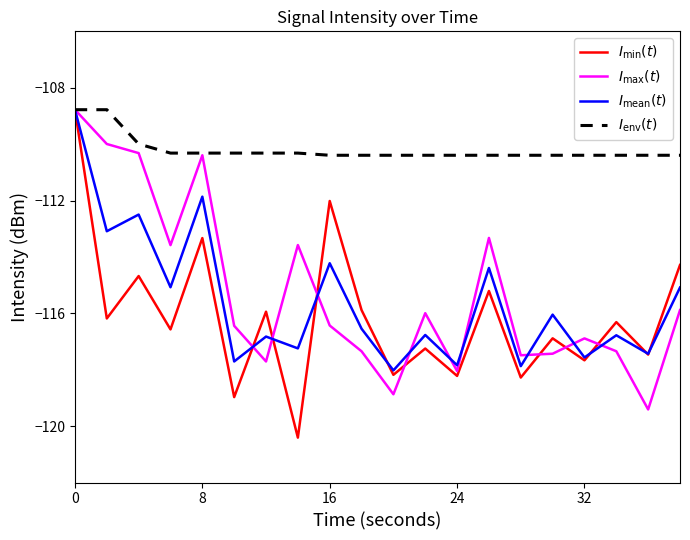

What is the difference between the maximum and minimum values in the $I_{\max}(t)$ series?

10.6